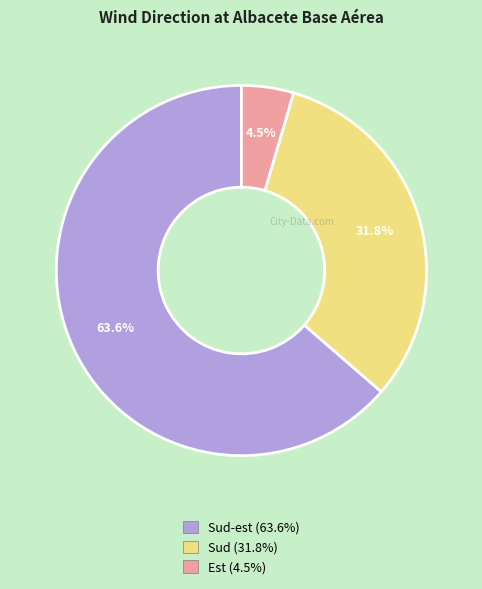

Is there any slice that represents more than half of the pie?

Yes